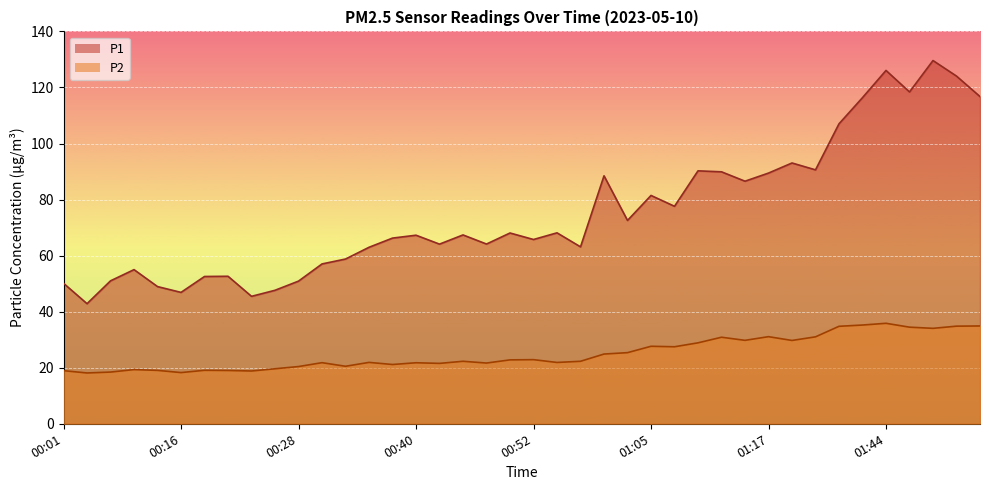

True or false: P1 and P2 intersect in this chart.

False